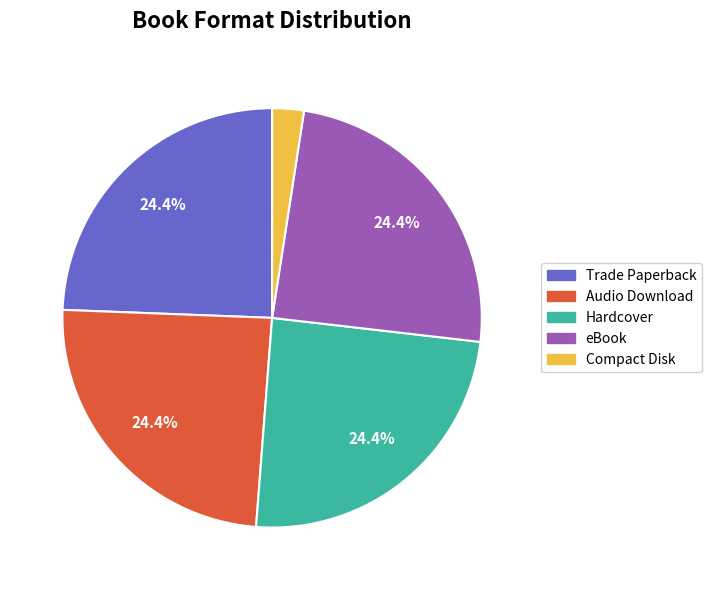

Is the sum of Hardcover and Compact Disk greater than half?

No